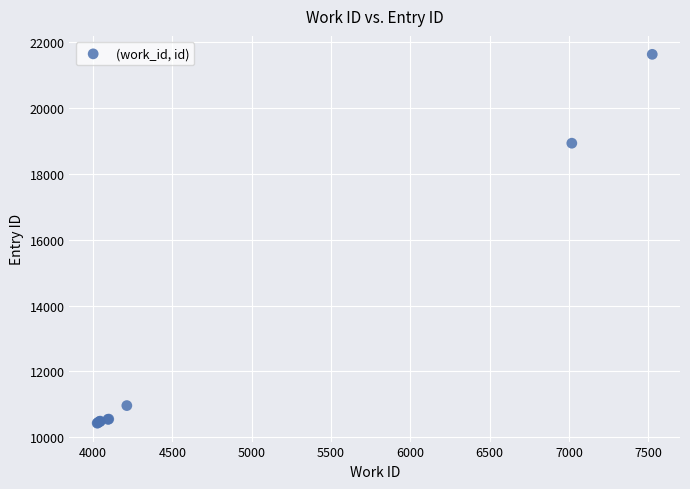

What Y value in the scatter plot is closest to 16029?

18930